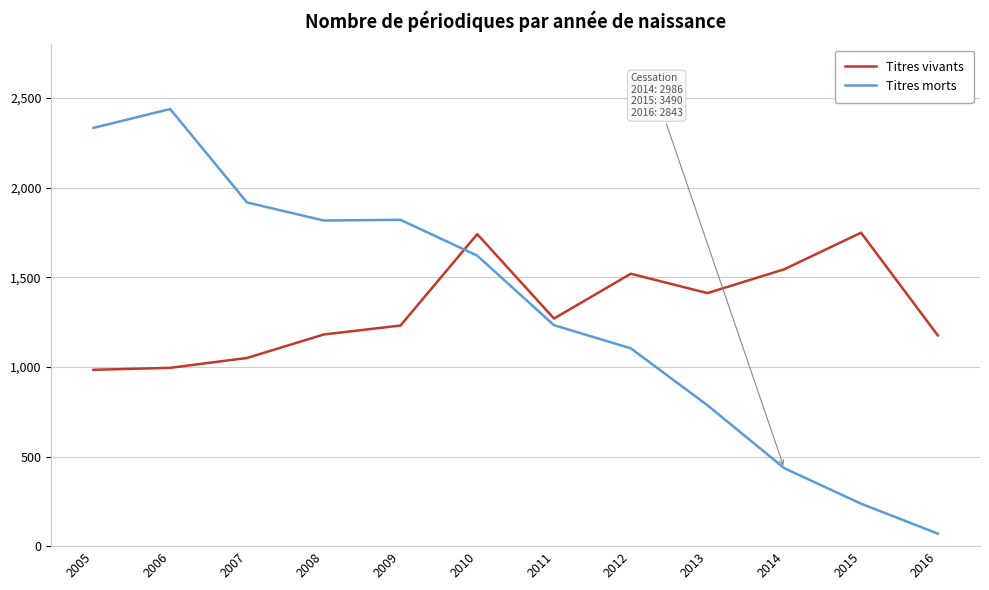

What is the difference between the highest and lowest values at 2015?

1512